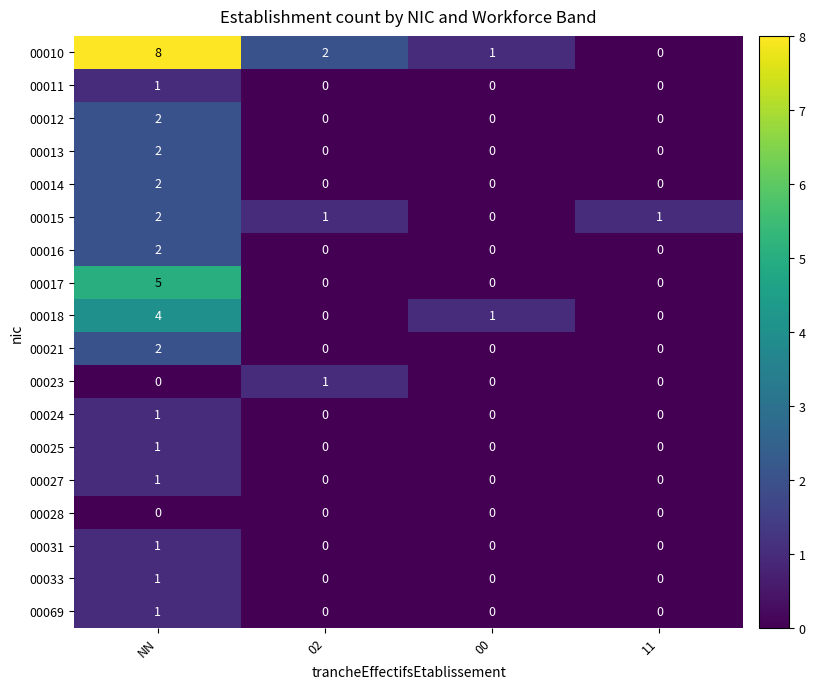

How many 00016 values are between 0 and 2?

4